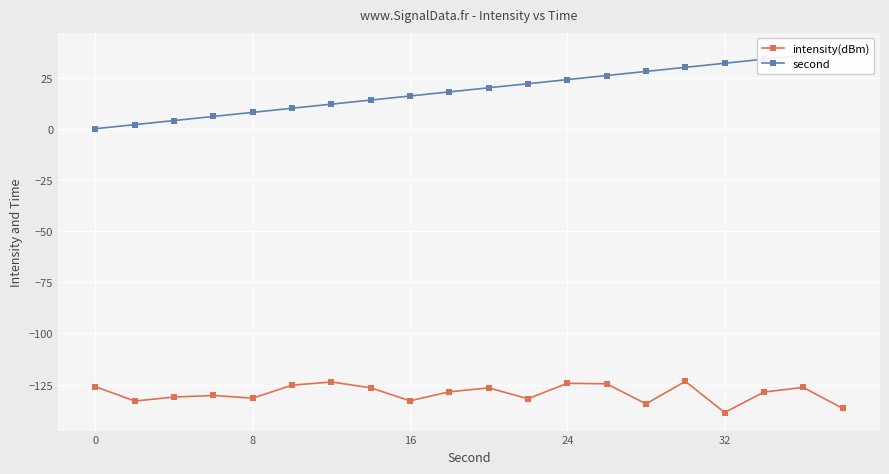

What is the minimum value for intensity(dBm)?

-138.7